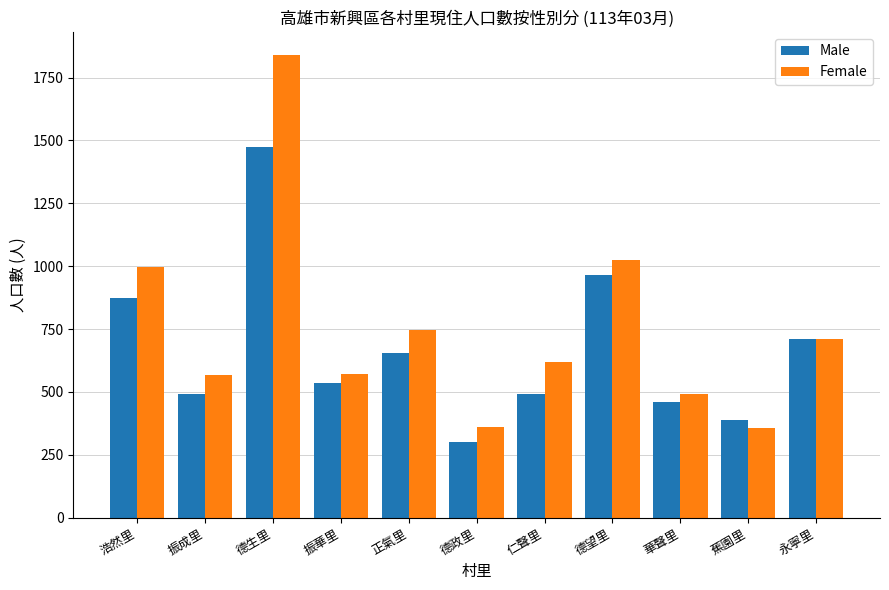

True or false: Female has a value of 188 at 華聲里.

False